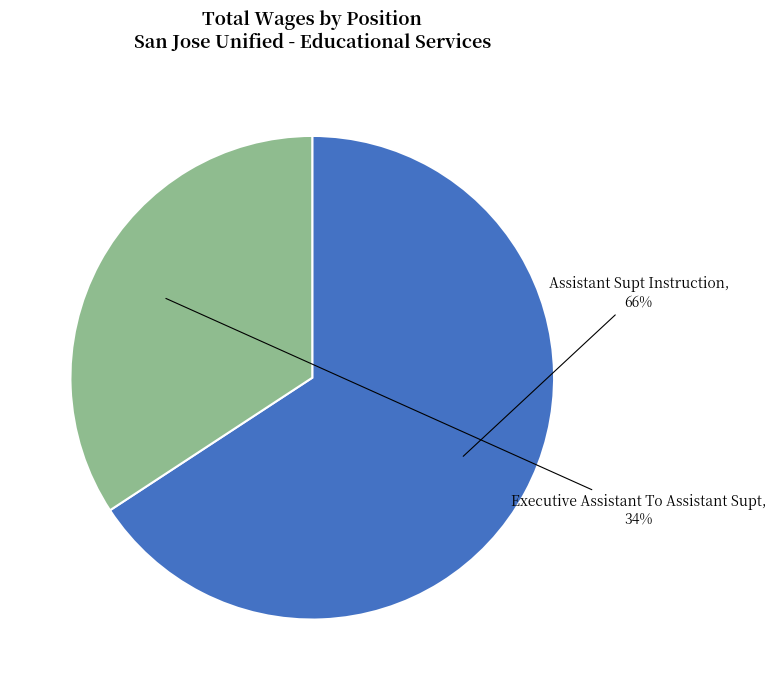

To the nearest percent, what is the difference between the largest and smallest slice percentages?

32%